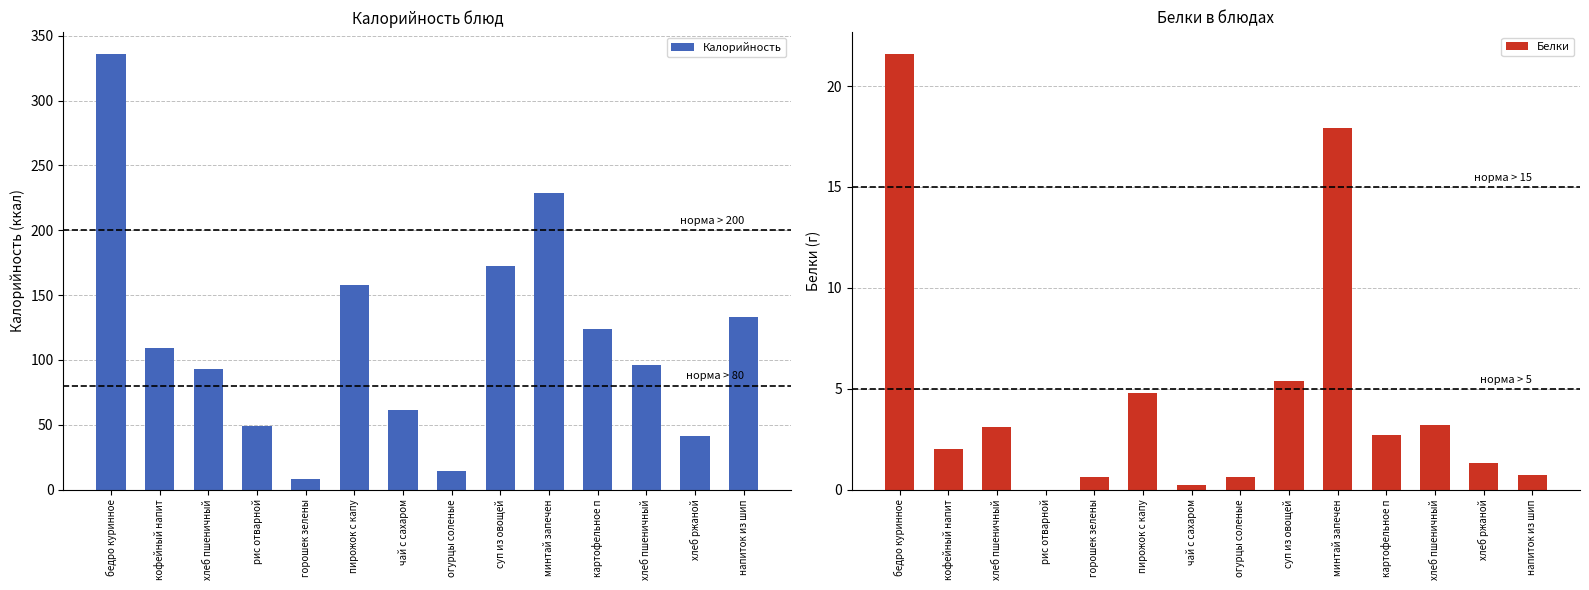

What is the difference between the maximum and second lowest values in the Калорийность series?

322